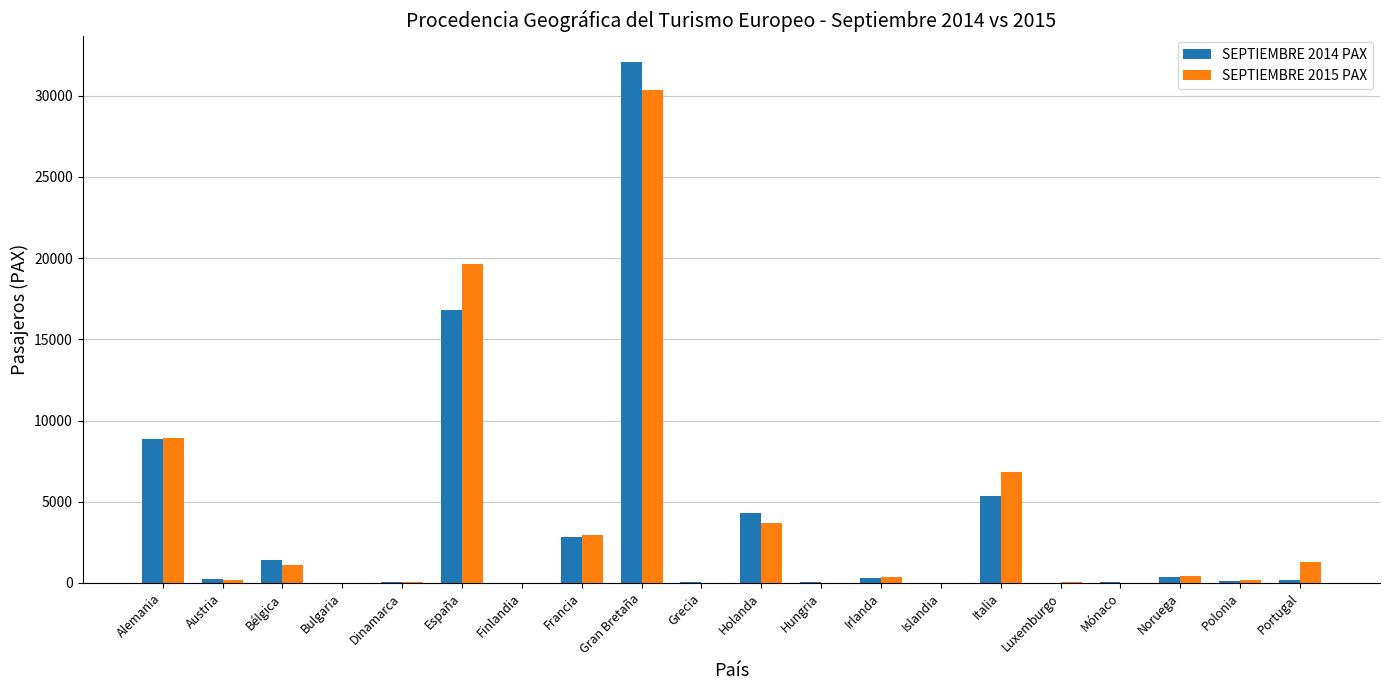

What is the difference between the SEPTIEMBRE 2014 PAX values at Bulgaria and Luxemburgo?

9